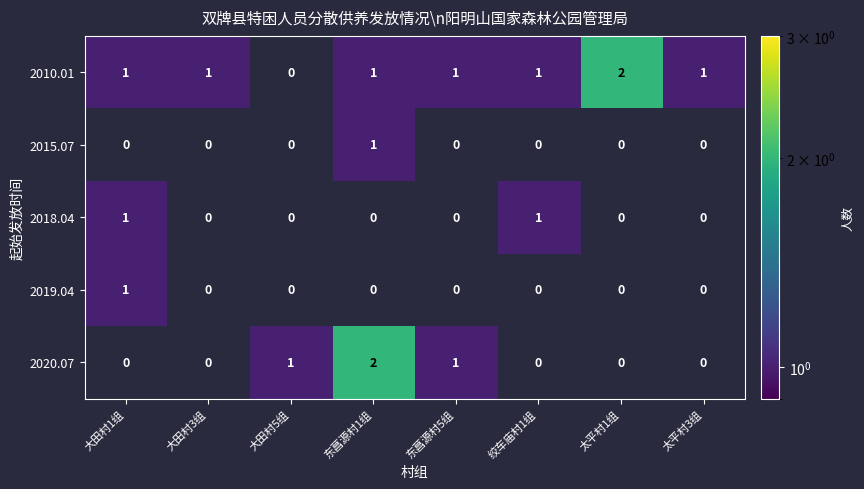

True or false: 2018.04 has a value of 2 at 绞车庙村1组.

False